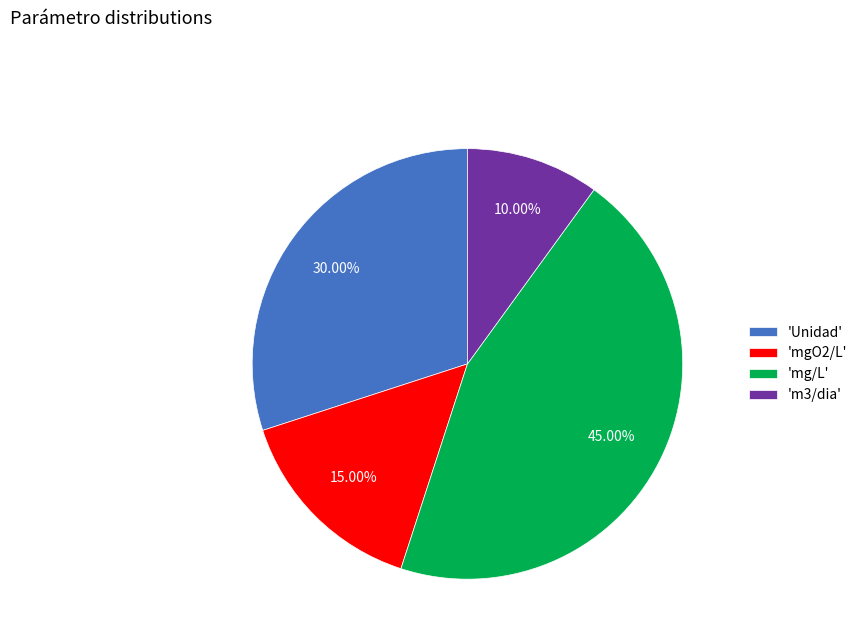

Which category has the biggest portion of the pie?

'mg/L'